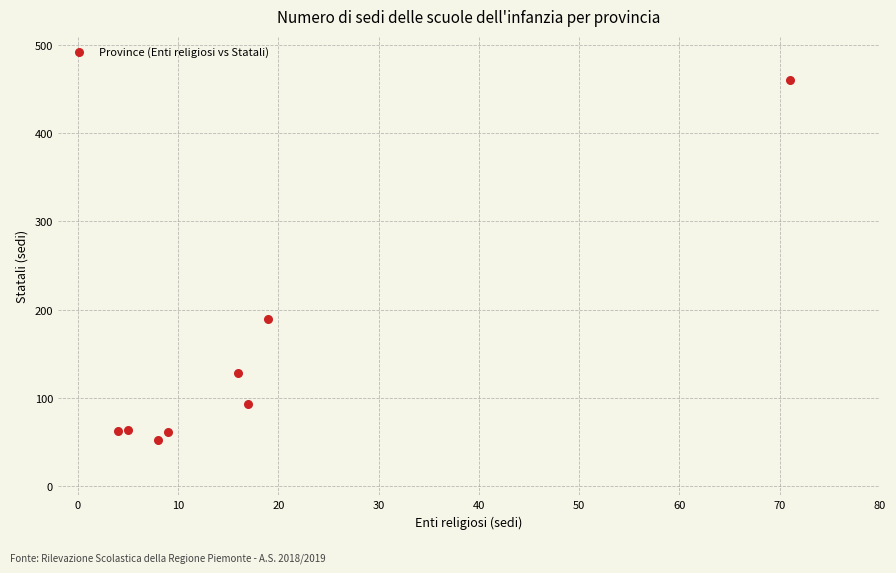

What Y value in the scatter plot is closest to 256?

189